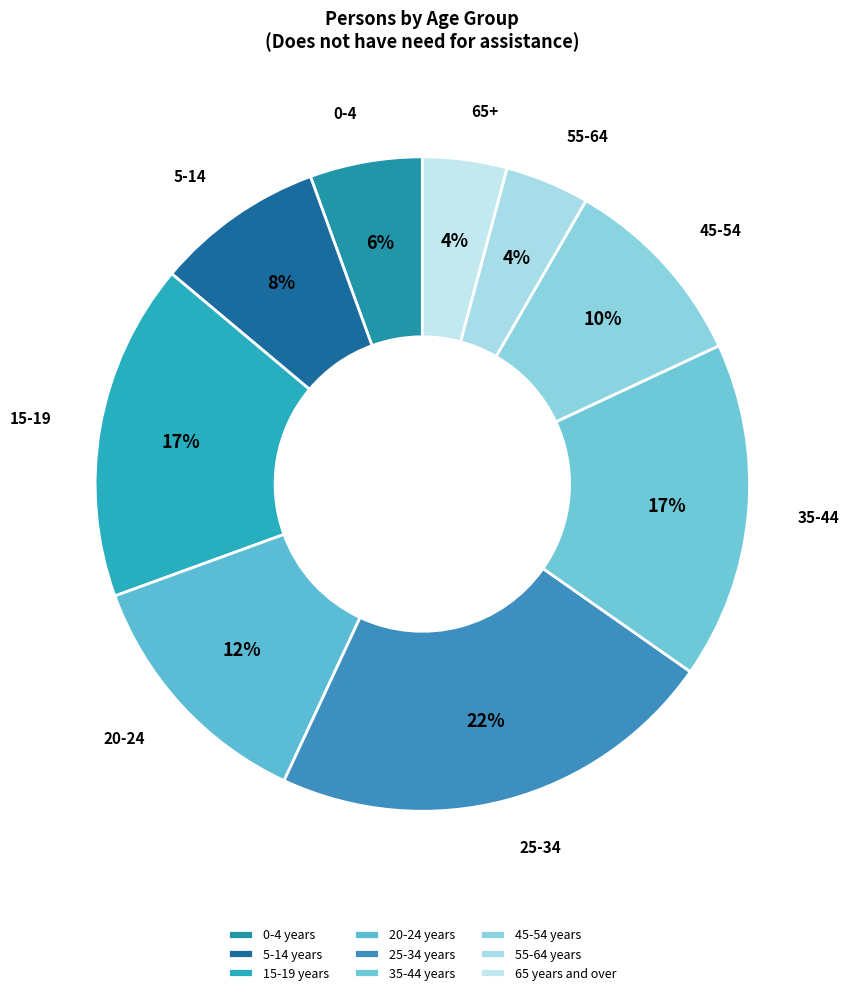

What percentage is the 55-64 years slice, to the nearest percent?

4%